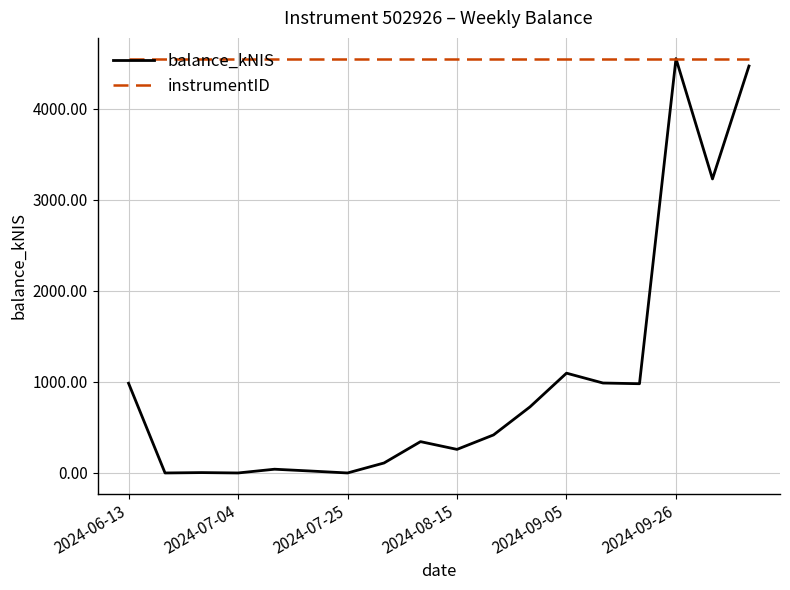

What is the lowest value of the instrumentID series?

4547.9